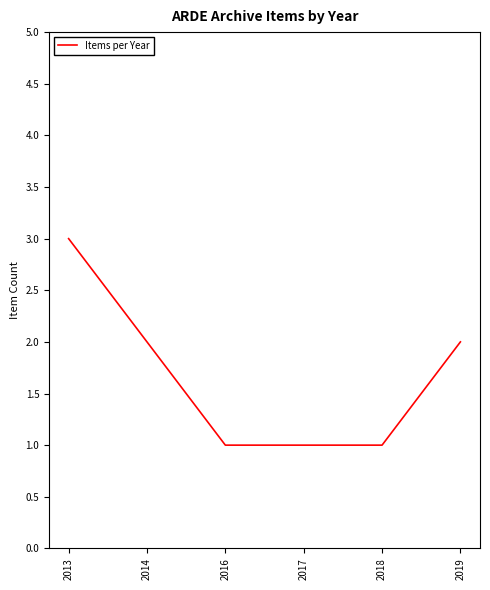

Where does the data first go above 2?

2013